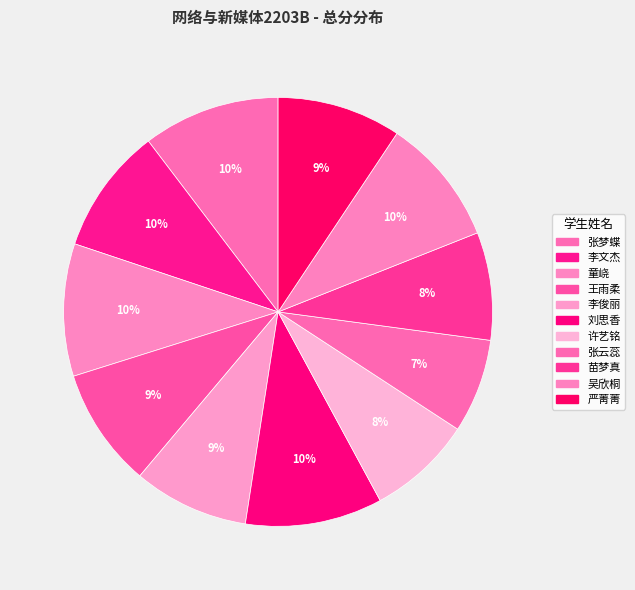

Count the number of slices in the pie.

11